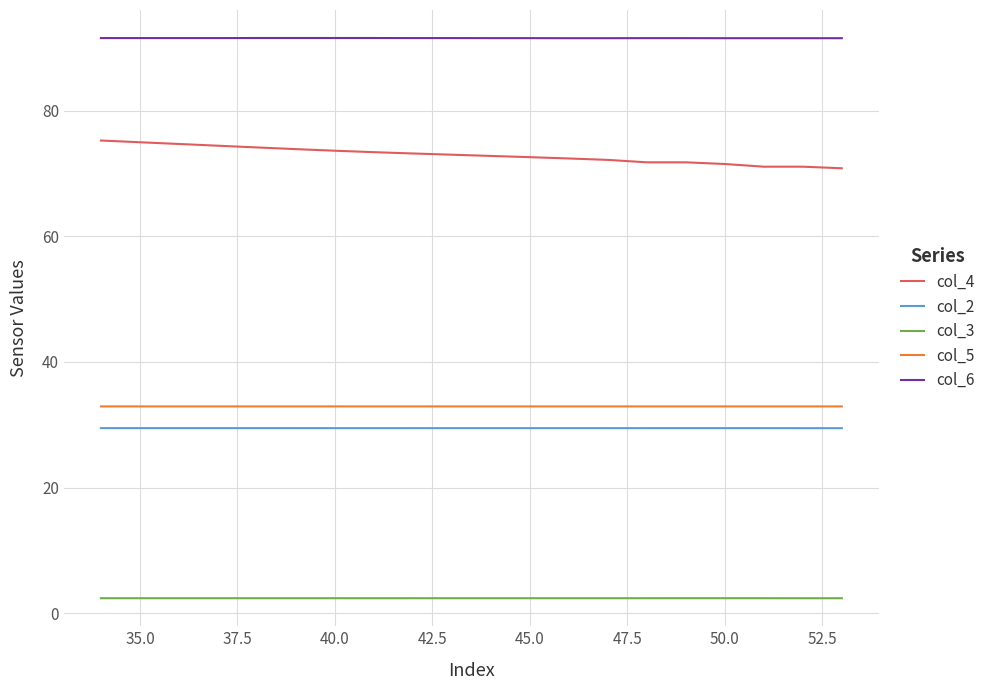

In col_2, how many points are lower than both neighbors (excluding endpoints)?

3